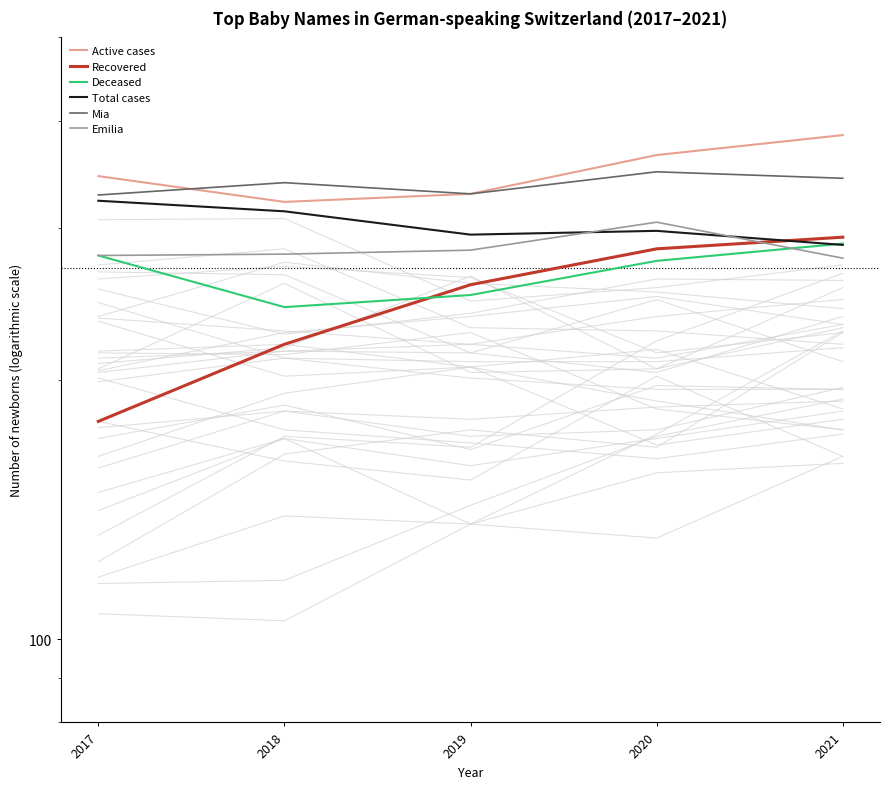

Read the Active cases value at 2021, to the nearest 10.

380